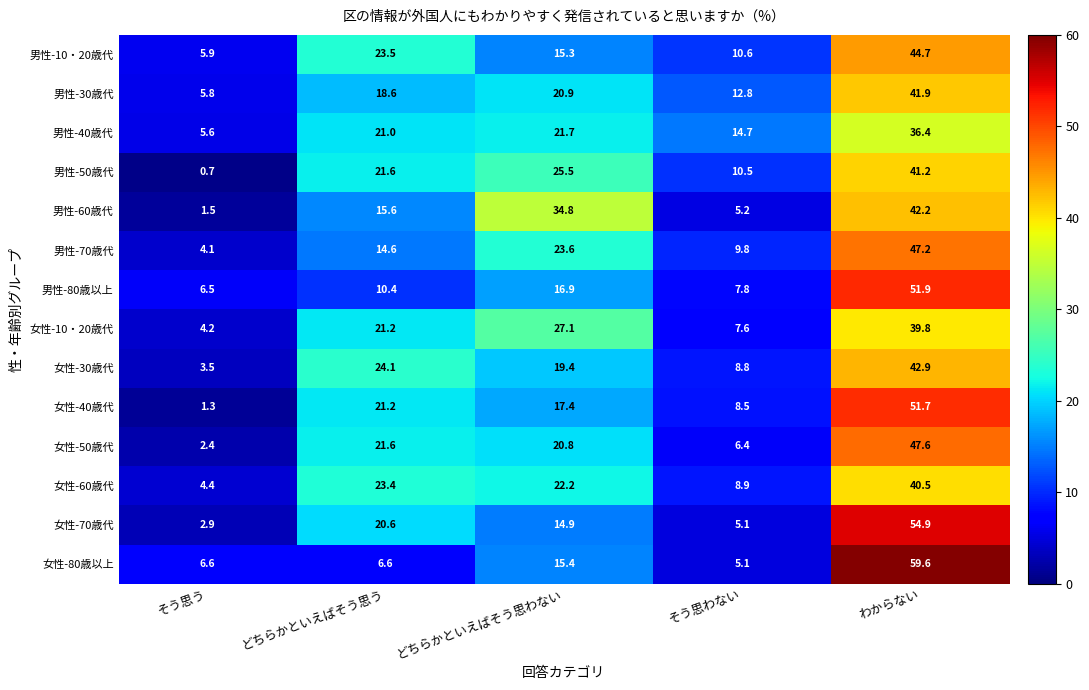

What is the difference between the second highest and second lowest values in the 男性-70歳代 series?

13.8